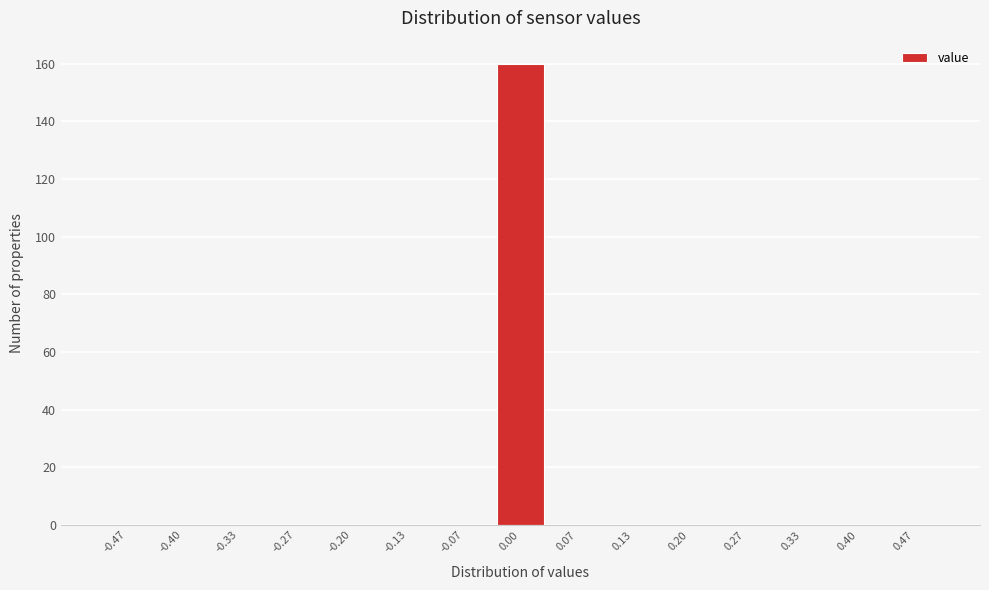

Reading left to right, transcribe this chart: for each bar, give the range it covers on the x-axis and its height. Neither the bar edges nor the heights are printed on the chart, so give them approximately, as read against the axes.

-0.50 to -0.43: 0
-0.43 to -0.37: 0
-0.37 to -0.30: 0
-0.30 to -0.23: 0
-0.23 to -0.17: 0
-0.17 to -0.10: 0
-0.10 to -0.03: 0
-0.03 to 0.03: 160
0.03 to 0.10: 0
0.10 to 0.17: 0
0.17 to 0.23: 0
0.23 to 0.30: 0
0.30 to 0.37: 0
0.37 to 0.43: 0
0.43 to 0.50: 0